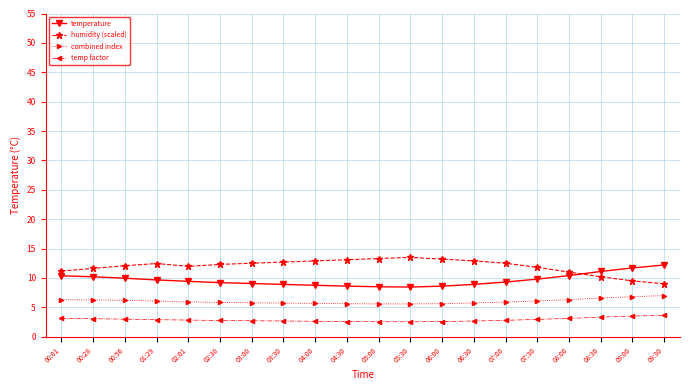

What is the greatest value displayed?

13.5